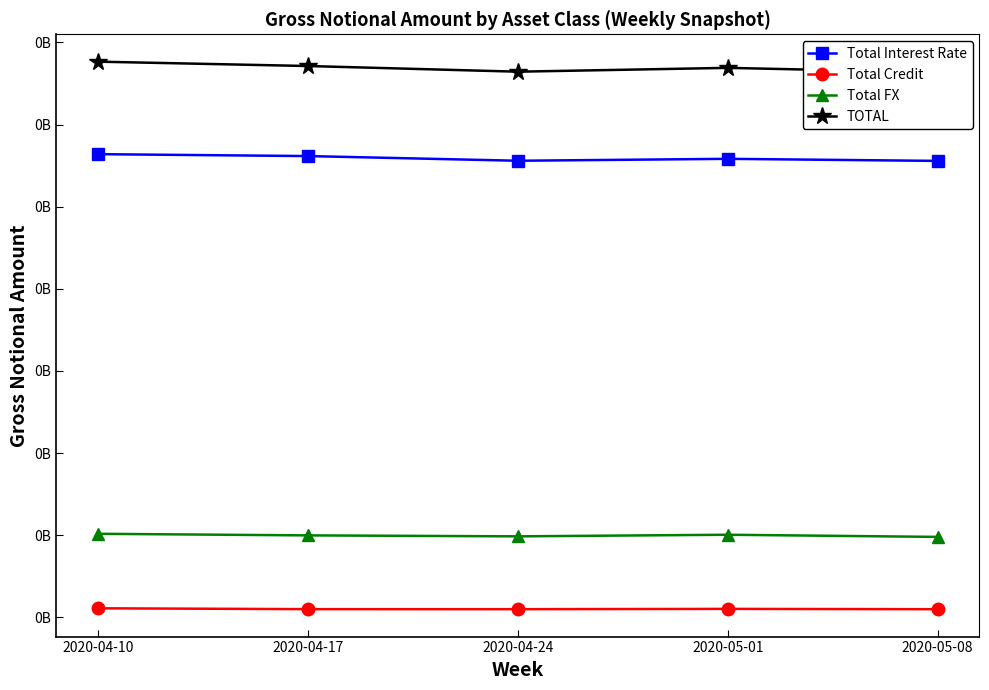

Which series has the widest spread of values?

TOTAL